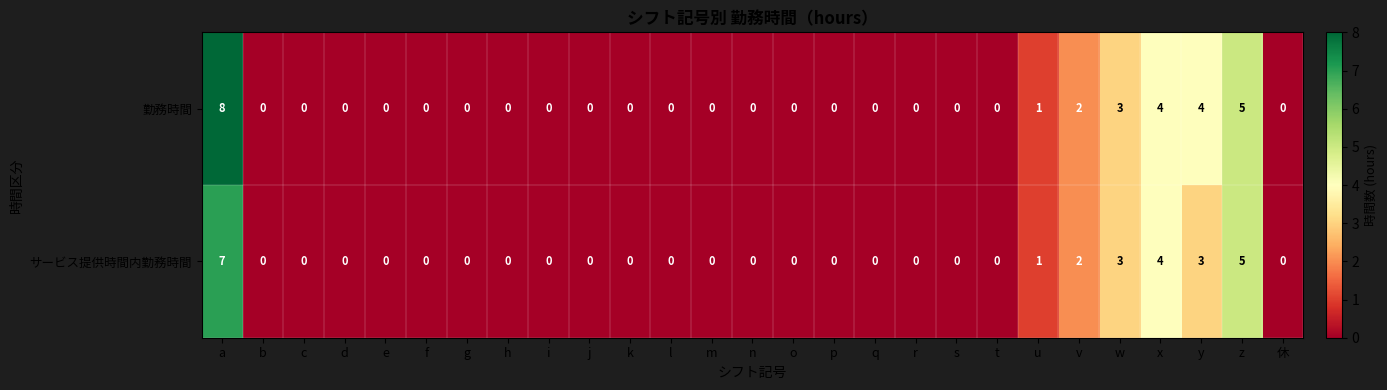

Which series has the largest range (max minus min)?

勤務時間